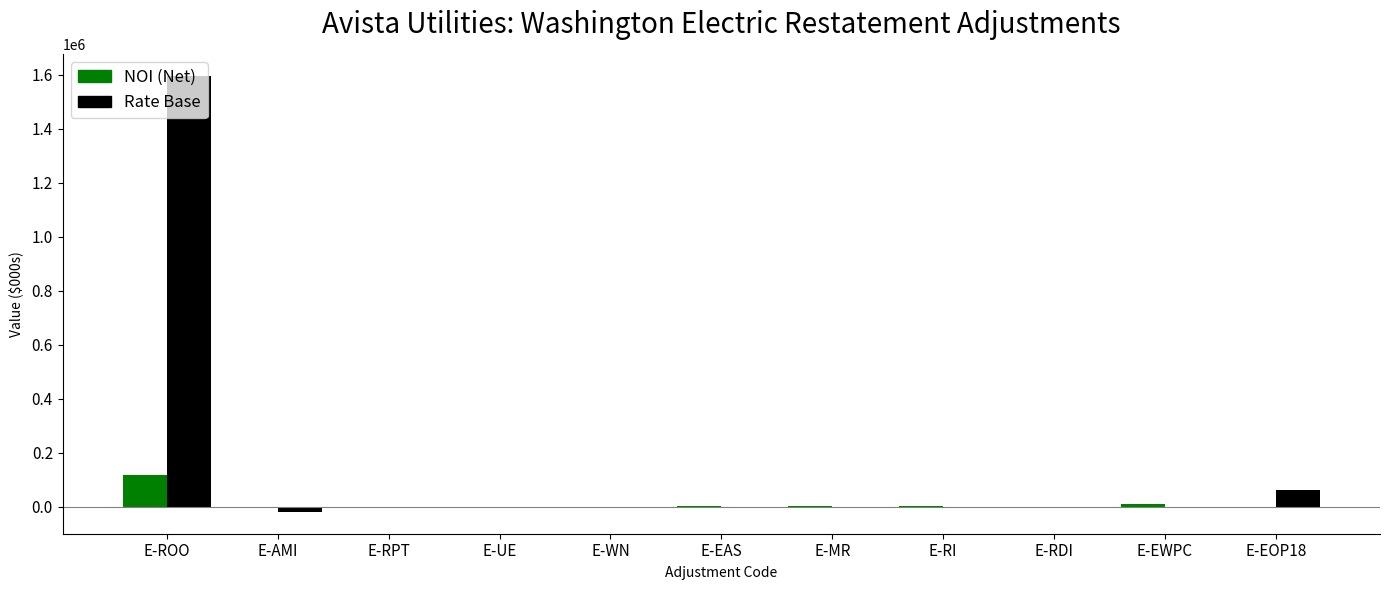

What are all the series names shown in the legend?

NOI (Net), Rate Base